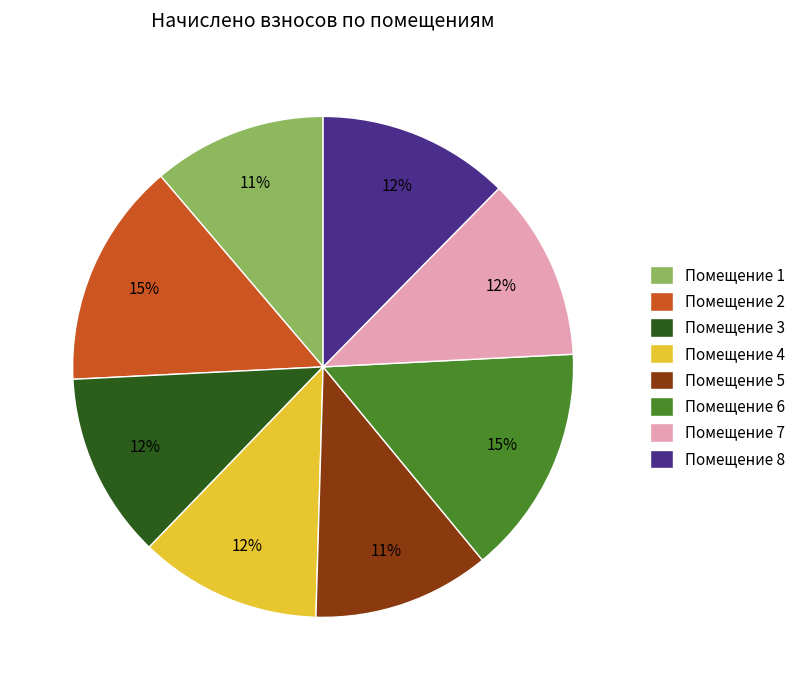

Is the sum of Помещение 3 and Помещение 2 greater than half?

No